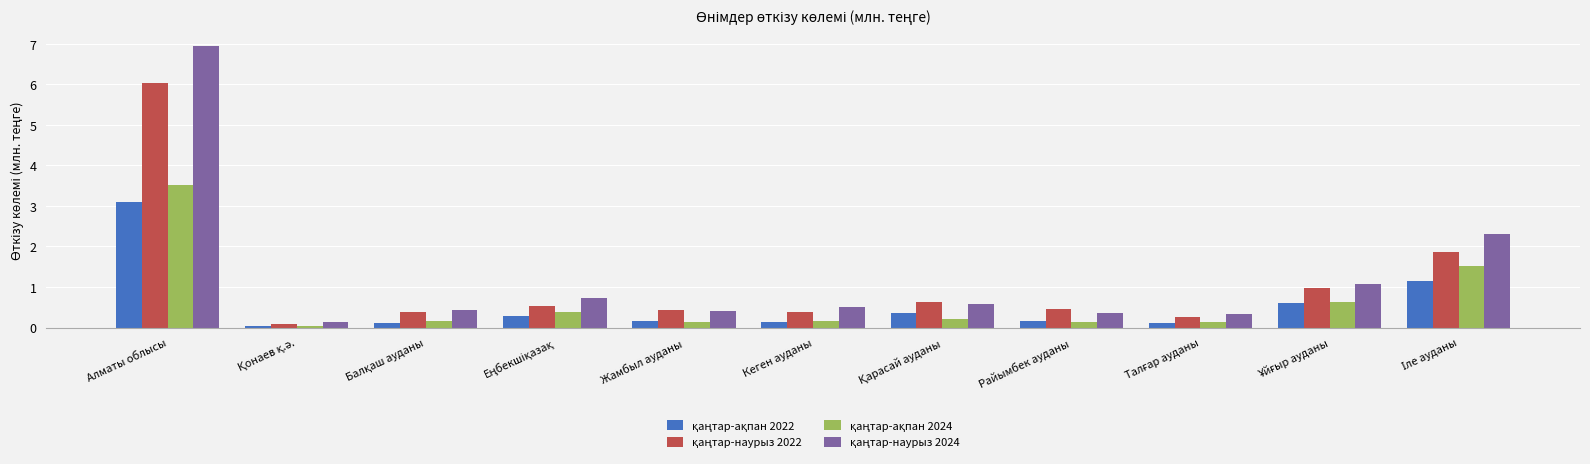

At which category is the sum across all series the highest?

Алматы облысы